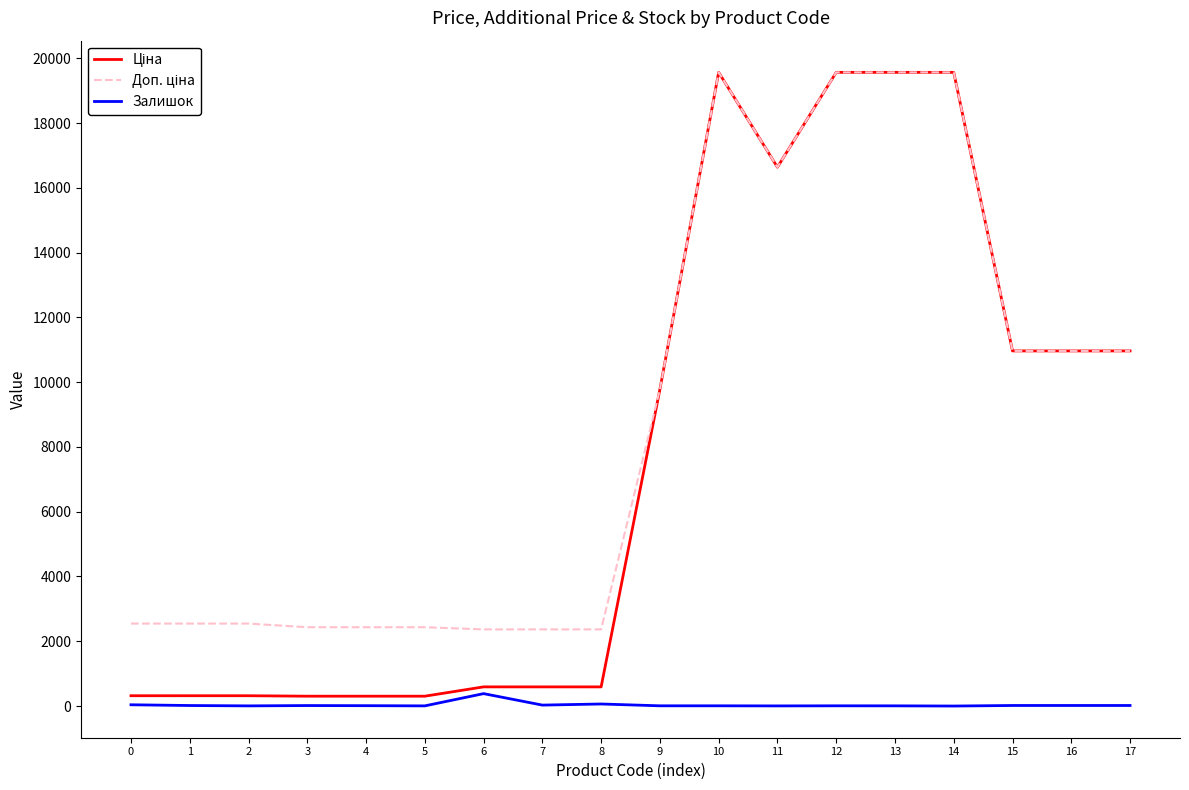

The Залишок series shows 39.0 at 0. True or false?

True